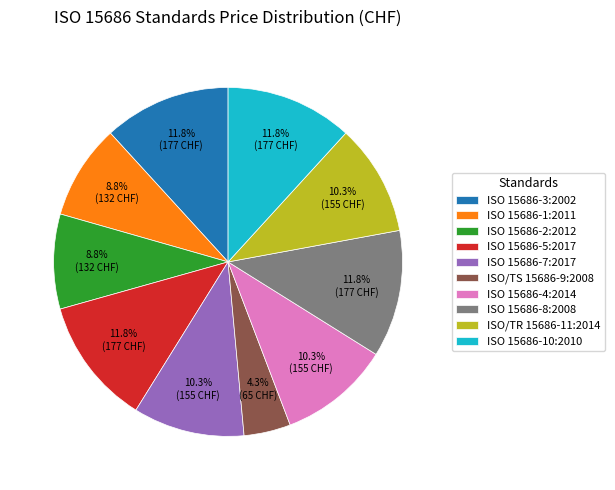

Which has a higher value, ISO 15686-8:2008 or ISO 15686-1:2011?

ISO 15686-8:2008